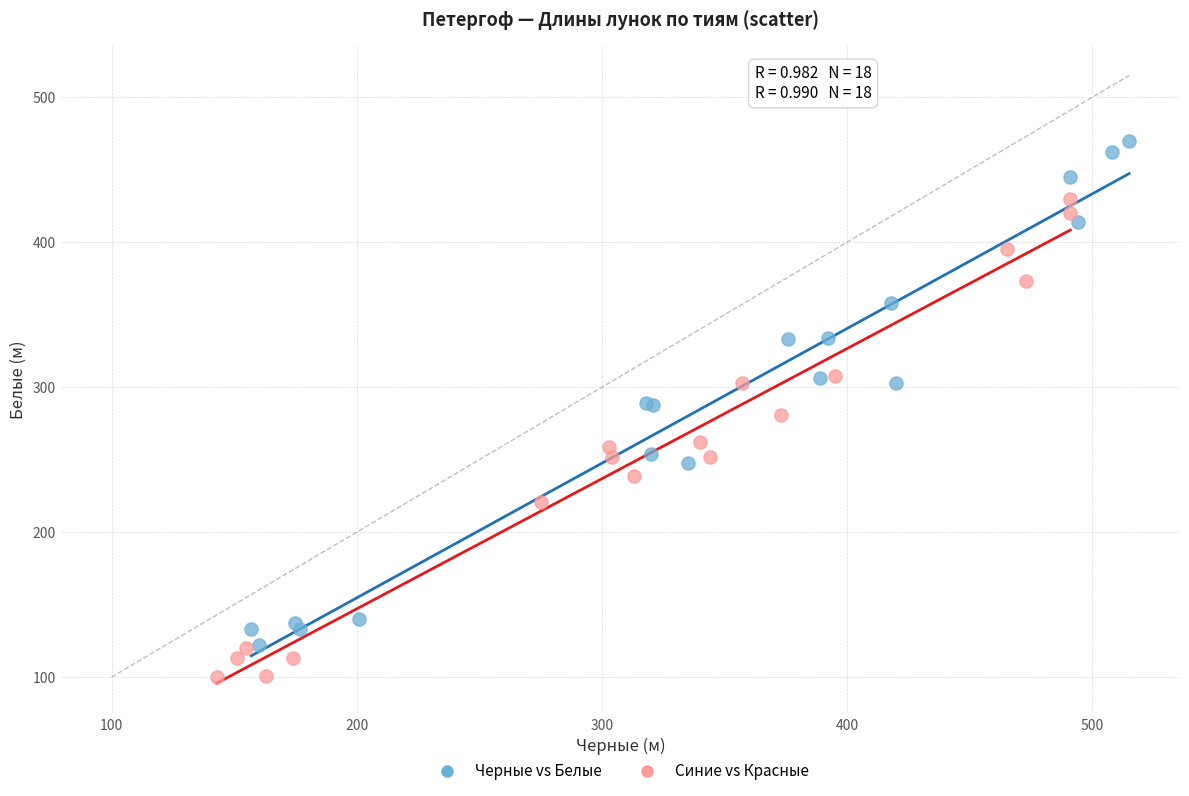

Which series reaches the minimum Y coordinate?

Синие vs Красные